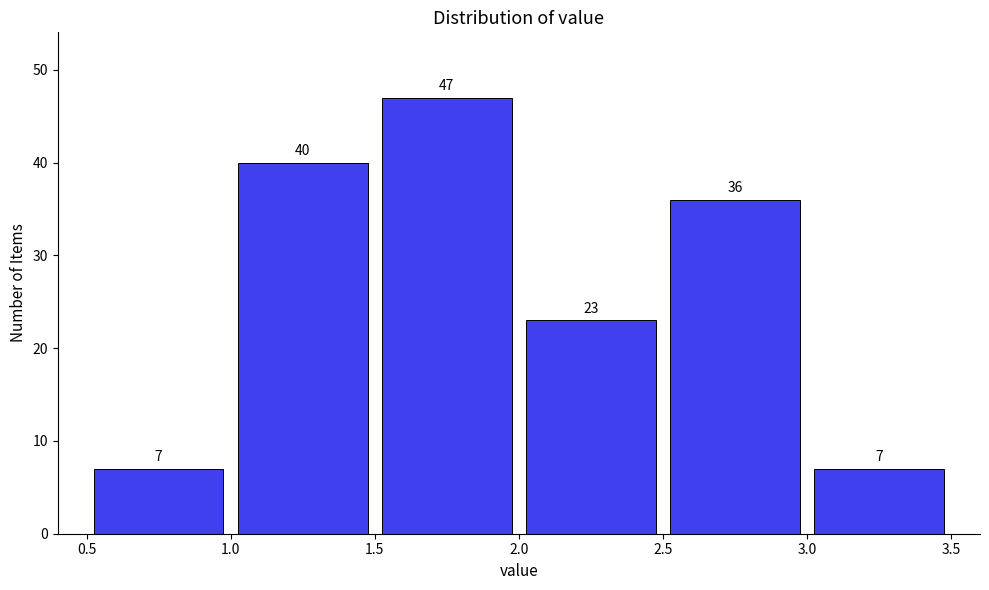

How tall is the bar that spans 1.0 to 1.5 on the x-axis?

40